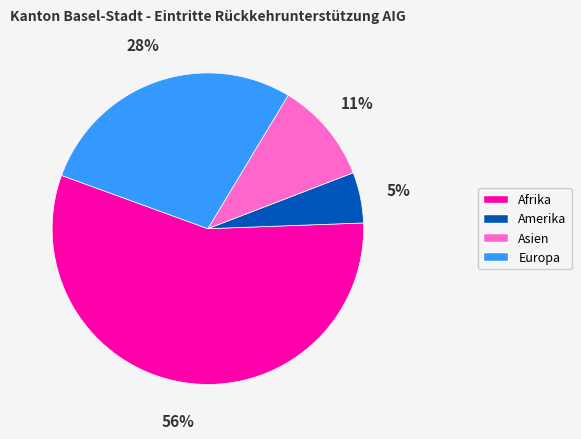

To the nearest percent, what percentage of the pie is Asien?

11%